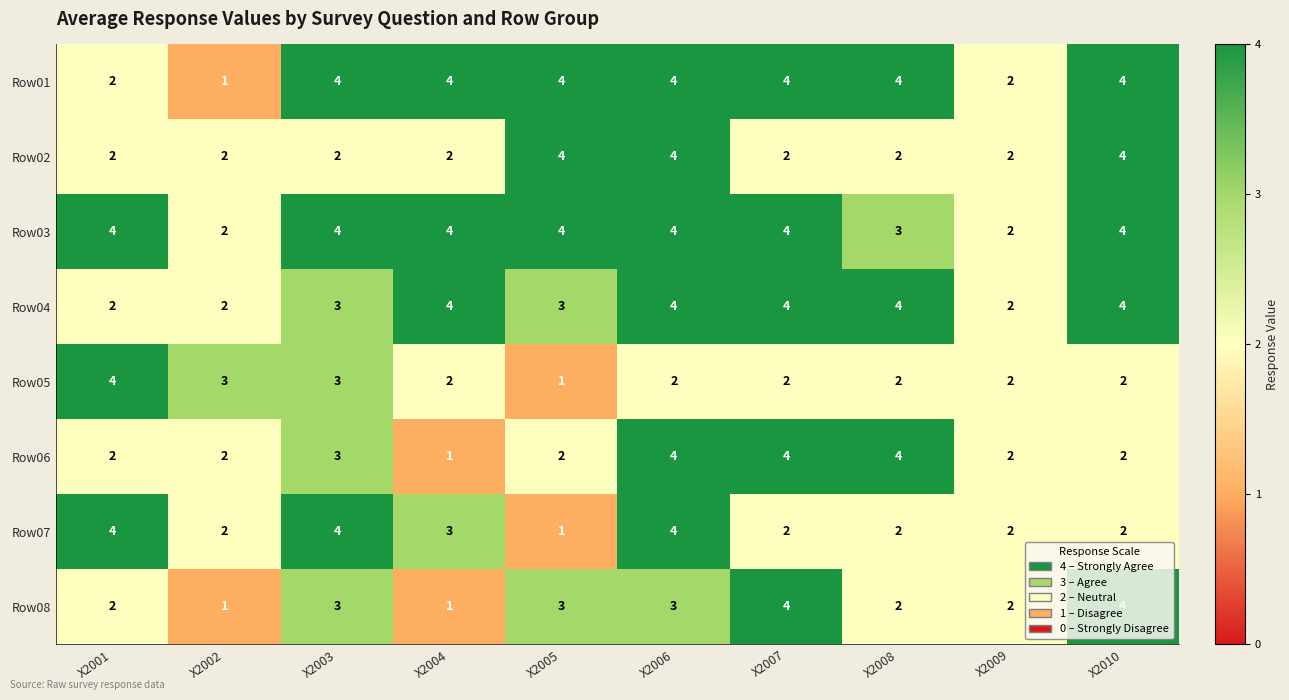

At which label does Row07 first exceed 2?

X2001